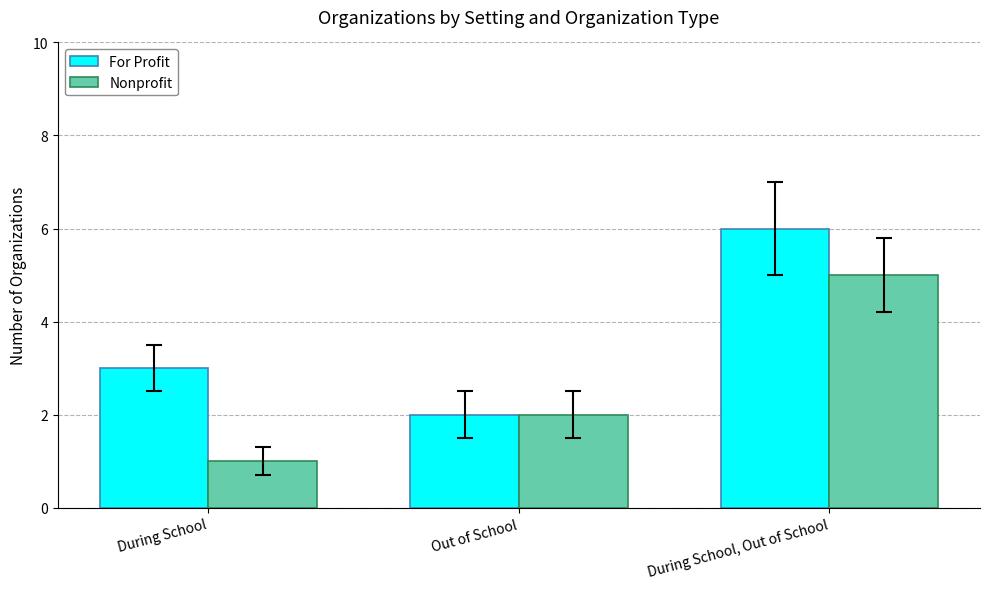

What is the total value across all series at During School, Out of School?

11